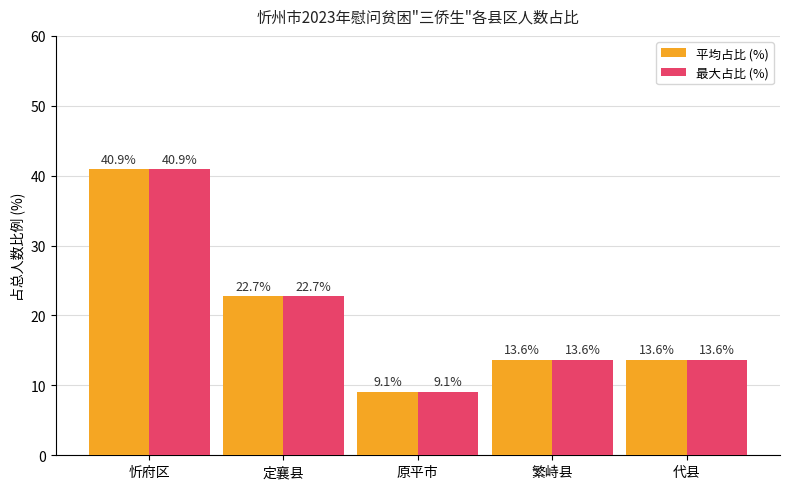

True or false: 平均占比 (%) has a value of 13.6 at 代县.

True